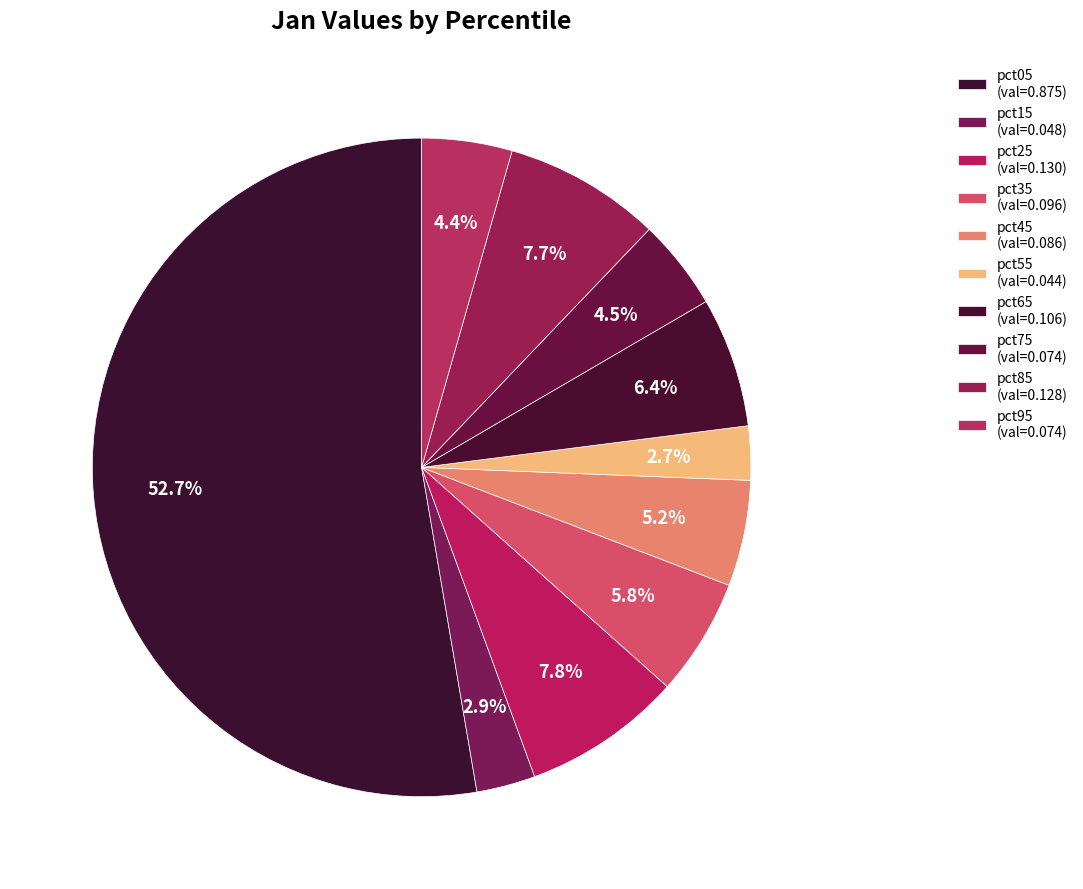

To the nearest percent, what portion does pct35 represent?

6%